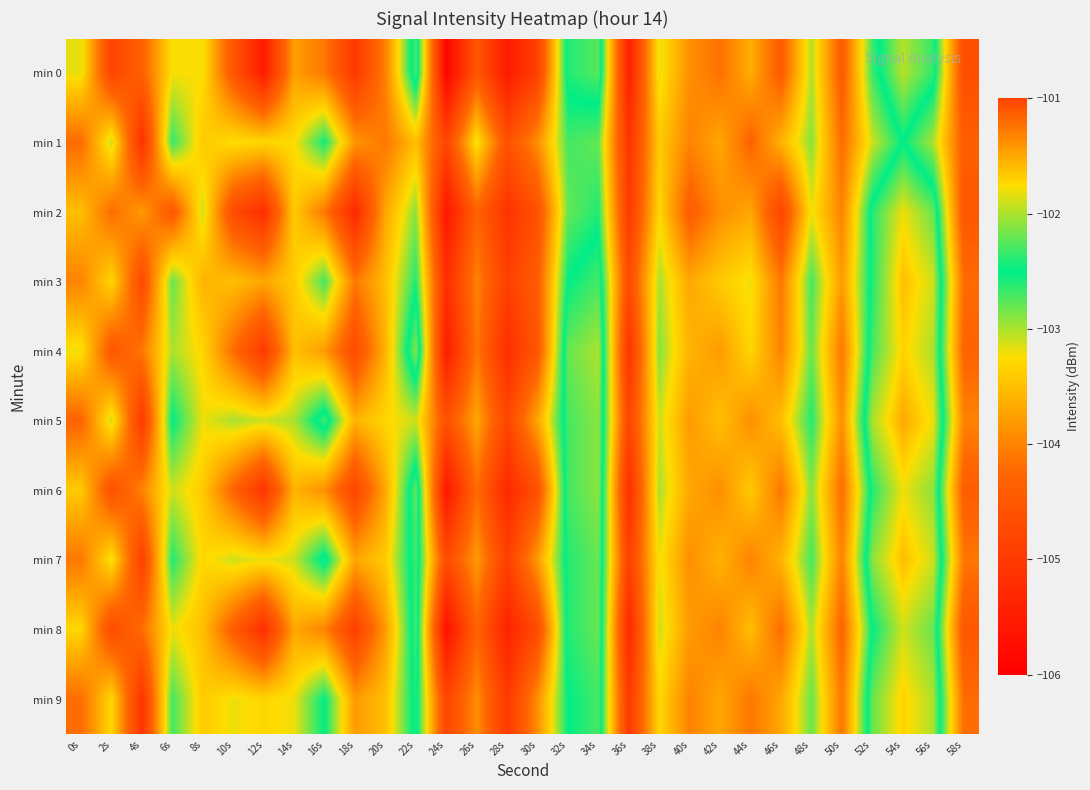

Reading left to right, transcribe all the data shown in this chart.

min 0: 0s=-103.2	2s=-104.8	4s=-104.3	6s=-103.2	8s=-103.2	10s=-104.5	12s=-105.5	14s=-103.8	16s=-104.1	18s=-105.0	20s=-104.0	22s=-102.3	24s=-105.9	26s=-104.5	28s=-105.5	30s=-104.9	32s=-102.4	34s=-102.3	36s=-105.4	38s=-103.2	40s=-103.9	42s=-104.2	44s=-103.6	46s=-104.4	48s=-103.0	50s=-104.4	52s=-102.7	54s=-102.0	56s=-102.4	58s=-104.6
min 1: 0s=-104.2	2s=-103.1	4s=-105.1	6s=-102.6	8s=-103.4	10s=-103.2	12s=-103.3	14s=-103.3	16s=-102.6	18s=-103.8	20s=-104.1	22s=-103.5	24s=-104.8	26s=-103.2	28s=-104.6	30s=-103.9	32s=-102.7	34s=-102.8	36s=-105.1	38s=-103.4	40s=-104.0	42s=-103.7	44s=-104.3	46s=-103.6	48s=-102.9	50s=-104.2	52s=-103.1	54s=-102.5	56s=-103.0	58s=-104.4
min 2: 0s=-103.5	2s=-104.2	4s=-103.8	6s=-104.5	8s=-103.1	10s=-104.7	12s=-105.2	14s=-103.4	16s=-104.1	18s=-105.3	20s=-103.7	22s=-102.9	24s=-105.6	26s=-104.3	28s=-105.1	30s=-104.6	32s=-102.8	34s=-102.6	36s=-105.0	38s=-103.3	40s=-104.4	42s=-103.9	44s=-103.7	46s=-104.8	48s=-103.2	50s=-104.0	52s=-102.4	54s=-101.8	56s=-102.2	58s=-104.5
min 3: 0s=-104.0	2s=-103.3	4s=-104.7	6s=-102.8	8s=-103.6	10s=-103.5	12s=-103.7	14s=-103.4	16s=-102.7	18s=-104.1	20s=-103.5	22s=-102.6	24s=-105.2	26s=-104.0	28s=-104.9	30s=-104.4	32s=-102.5	34s=-102.3	36s=-104.7	38s=-103.0	40s=-103.7	42s=-103.4	44s=-103.2	46s=-104.1	48s=-102.7	50s=-103.8	52s=-102.4	54s=-101.6	56s=-101.9	58s=-104.2
min 4: 0s=-103.2	2s=-104.5	4s=-104.1	6s=-103.0	8s=-103.3	10s=-104.2	12s=-105.0	14s=-103.5	16s=-103.8	18s=-104.7	20s=-103.6	22s=-102.1	24s=-105.5	26s=-104.1	28s=-105.2	30s=-104.5	32s=-102.2	34s=-102.0	36s=-105.1	38s=-102.9	40s=-103.6	42s=-103.8	44s=-103.3	46s=-104.0	48s=-102.8	50s=-104.1	52s=-102.3	54s=-101.7	56s=-102.0	58s=-104.3
min 5: 0s=-104.3	2s=-103.1	4s=-105.0	6s=-102.5	8s=-103.2	10s=-103.0	12s=-103.1	14s=-103.0	16s=-102.3	18s=-103.6	20s=-103.3	22s=-103.1	24s=-104.6	26s=-103.7	28s=-104.8	30s=-103.7	32s=-102.3	34s=-102.1	36s=-104.8	38s=-103.1	40s=-103.8	42s=-103.5	44s=-103.9	46s=-103.5	48s=-102.6	50s=-103.9	52s=-102.0	54s=-101.5	56s=-101.8	58s=-104.0
min 6: 0s=-103.4	2s=-104.6	4s=-104.0	6s=-103.1	8s=-103.4	10s=-104.3	12s=-105.1	14s=-103.6	16s=-103.9	18s=-104.8	20s=-103.7	22s=-102.2	24s=-105.6	26s=-104.2	28s=-105.3	30s=-104.6	32s=-102.3	34s=-102.1	36s=-105.2	38s=-103.0	40s=-103.7	42s=-103.9	44s=-103.4	46s=-104.1	48s=-102.9	50s=-104.2	52s=-102.4	54s=-101.8	56s=-102.1	58s=-104.4
min 7: 0s=-104.1	2s=-103.2	4s=-104.9	6s=-102.6	8s=-103.3	10s=-103.1	12s=-103.2	14s=-103.1	16s=-102.4	18s=-103.7	20s=-103.4	22s=-102.3	24s=-104.7	26s=-103.8	28s=-104.9	30s=-103.8	32s=-102.4	34s=-102.2	36s=-104.9	38s=-103.2	40s=-103.9	42s=-103.6	44s=-104.0	46s=-103.6	48s=-102.7	50s=-104.0	52s=-102.1	54s=-101.6	56s=-101.9	58s=-104.1
min 8: 0s=-103.3	2s=-104.7	4s=-104.2	6s=-103.2	8s=-103.5	10s=-104.4	12s=-105.2	14s=-103.7	16s=-104.0	18s=-104.9	20s=-103.8	22s=-102.3	24s=-105.7	26s=-104.3	28s=-105.4	30s=-104.7	32s=-102.4	34s=-102.2	36s=-105.3	38s=-103.1	40s=-103.8	42s=-104.0	44s=-103.5	46s=-104.2	48s=-103.0	50s=-104.3	52s=-102.5	54s=-101.9	56s=-102.2	58s=-104.5
min 9: 0s=-104.2	2s=-103.3	4s=-105.1	6s=-102.7	8s=-103.4	10s=-103.2	12s=-103.3	14s=-103.2	16s=-102.5	18s=-103.8	20s=-103.5	22s=-102.4	24s=-104.8	26s=-103.9	28s=-105.0	30s=-103.9	32s=-102.5	34s=-102.3	36s=-105.0	38s=-103.3	40s=-104.0	42s=-103.7	44s=-104.1	46s=-103.7	48s=-102.8	50s=-104.1	52s=-102.2	54s=-101.7	56s=-102.0	58s=-104.2